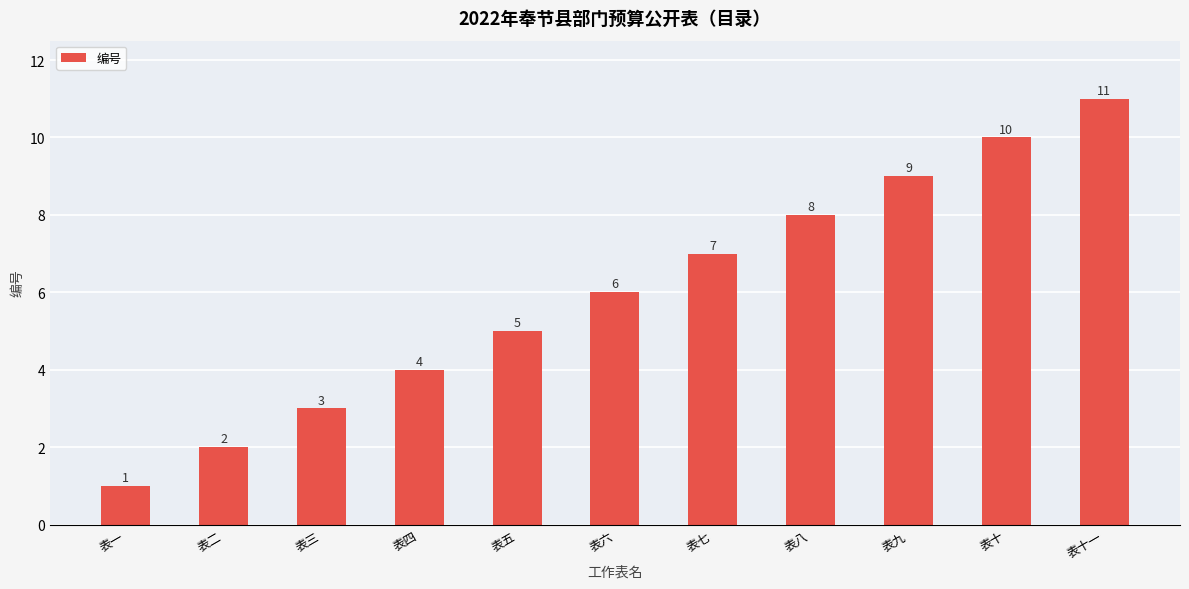

List the labels in order of value, smallest first.

表一, 表二, 表三, 表四, 表五, 表六, 表七, 表八, 表九, 表十, 表十一